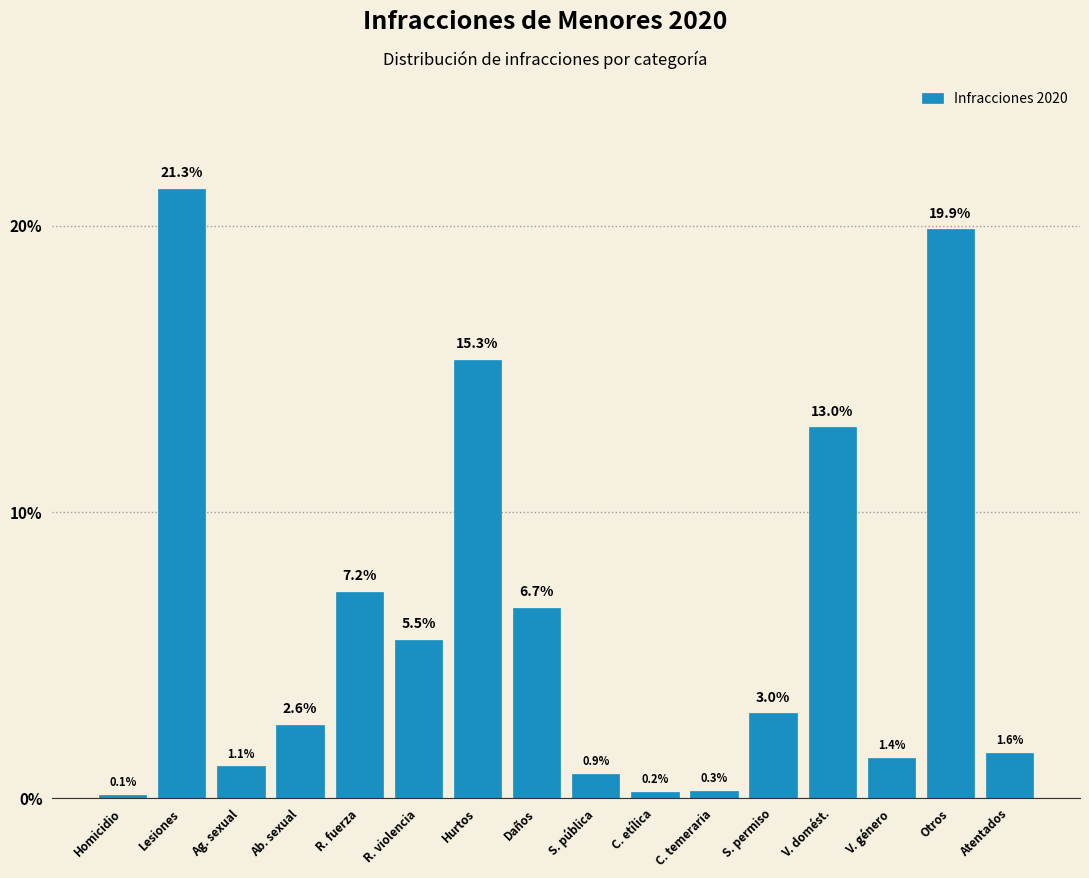

Reading right to left, extract all data points from this chart.

Atentados=1.6	Otros=19.9	V. género=1.4	V. domést.=13.0	S. permiso=3.0	C. temeraria=0.3	C. etílica=0.2	S. pública=0.9	Daños=6.7	Hurtos=15.3	R. violencia=5.5	R. fuerza=7.2	Ab. sexual=2.6	Ag. sexual=1.1	Lesiones=21.3	Homicidio=0.1